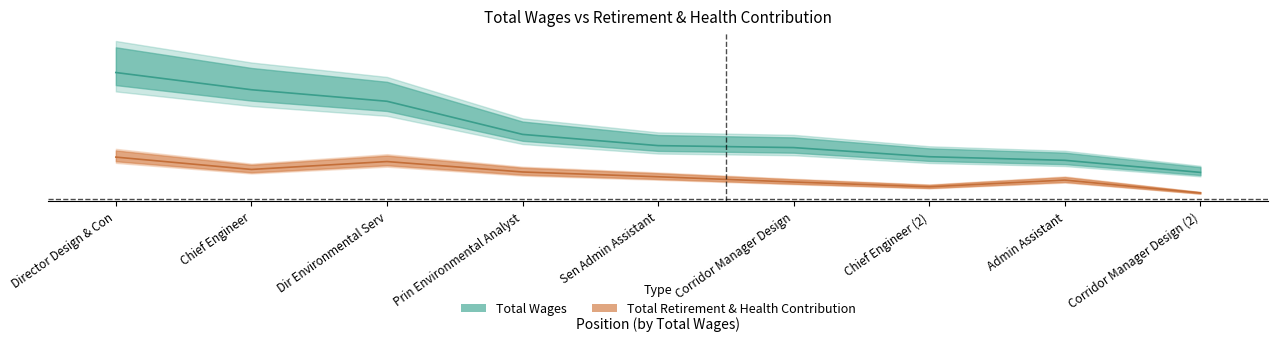

Count the number of data series in this chart.

2